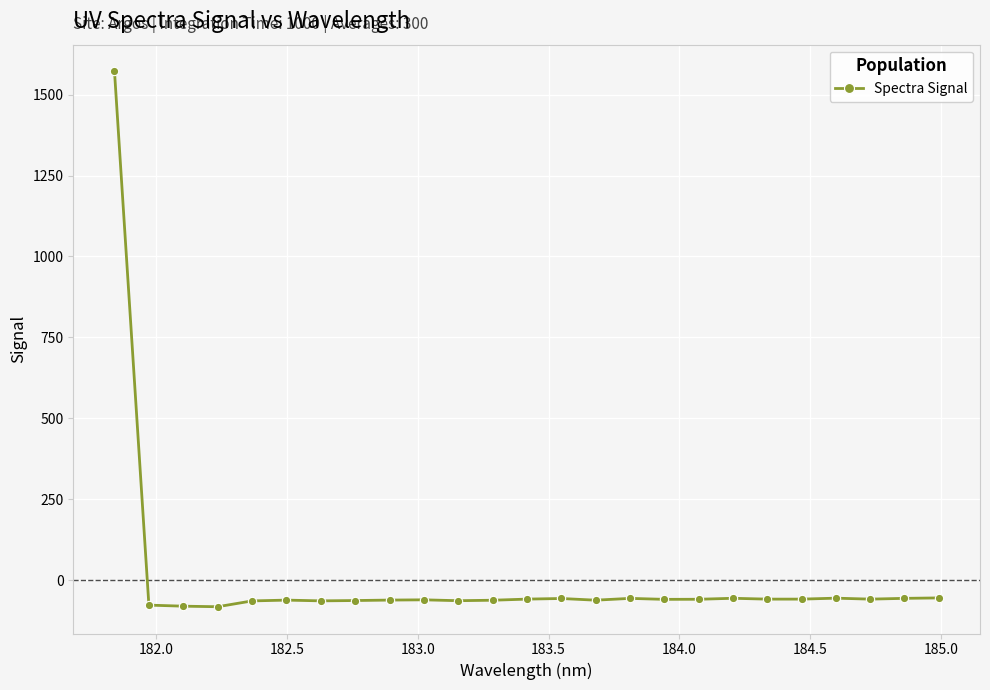

How many lines are shown in the chart?

1